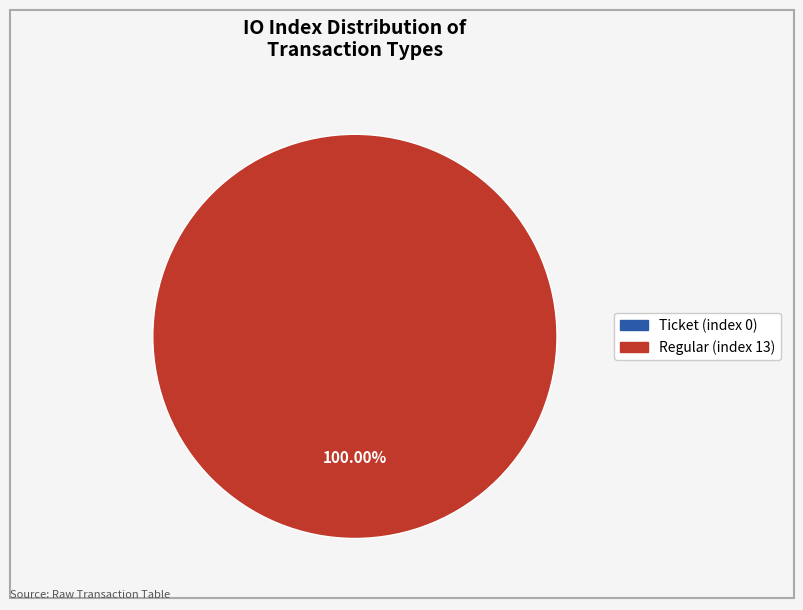

How many segments does this pie chart have?

2